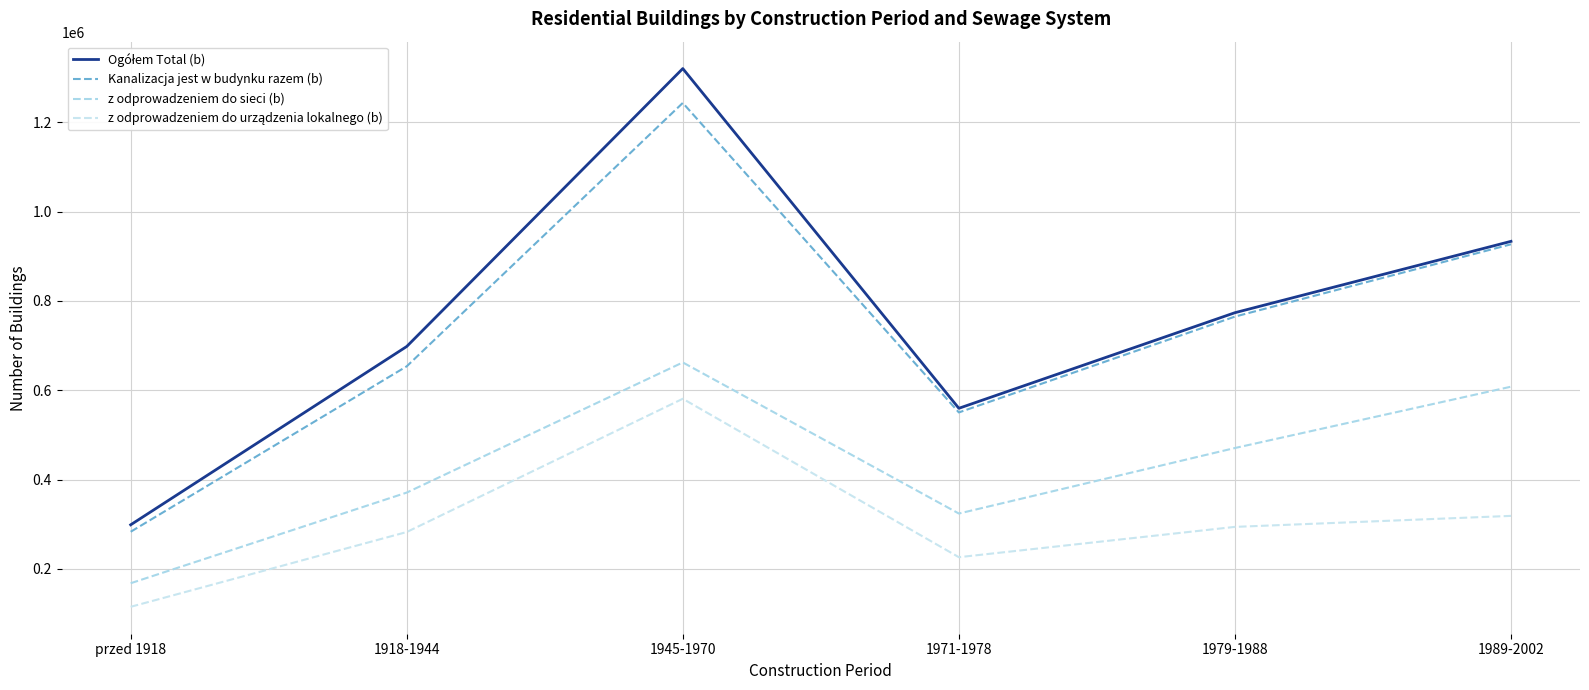

What position from the right is 1918-1944?

5